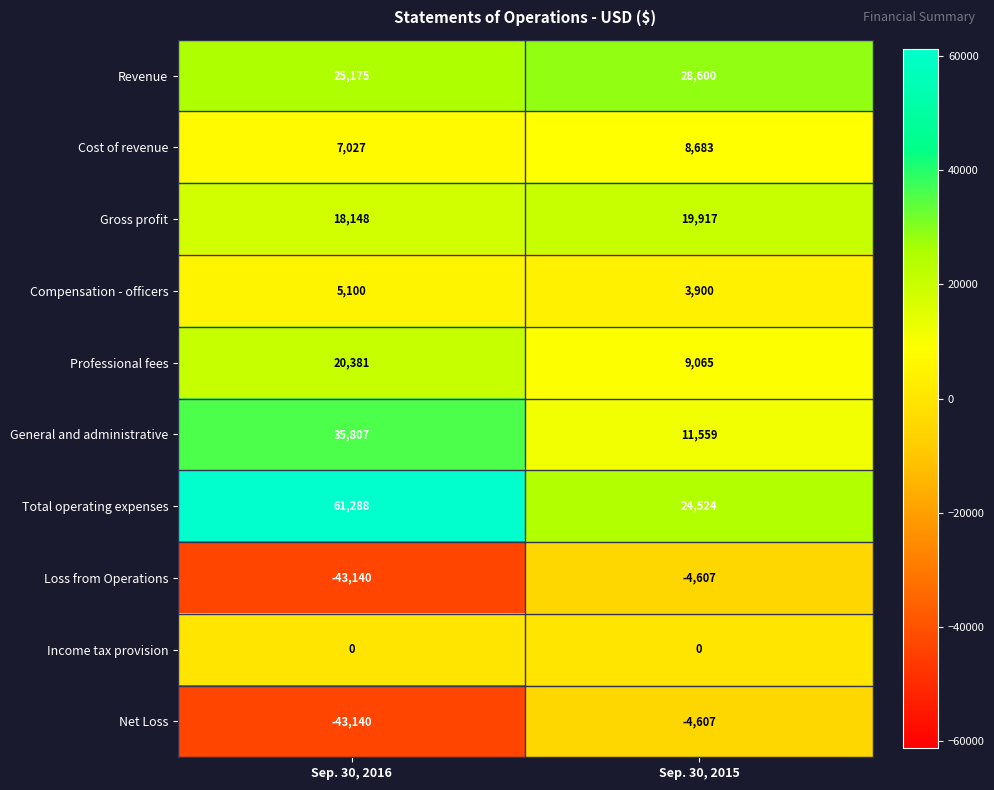

What is the total value across all series at Sep. 30, 2016?

86646